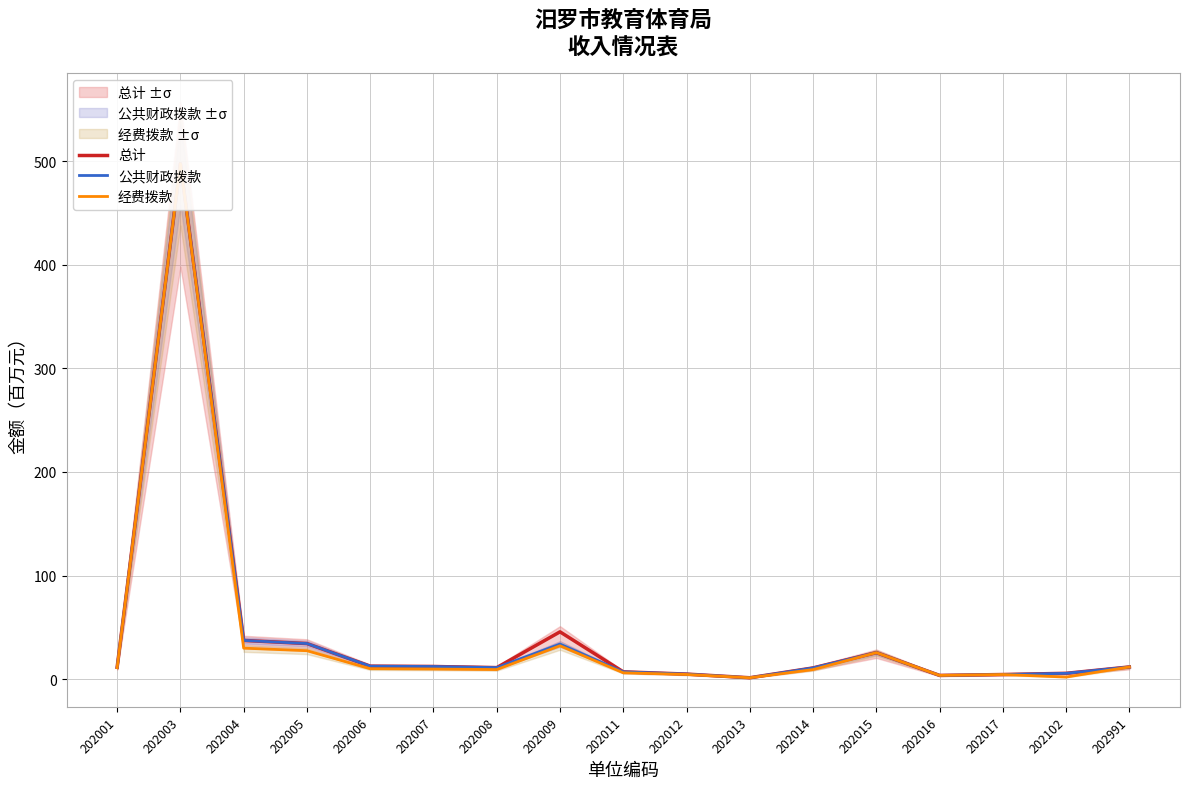

The value of 公共财政拨款 at 202013 is 1.3. True or false?

True